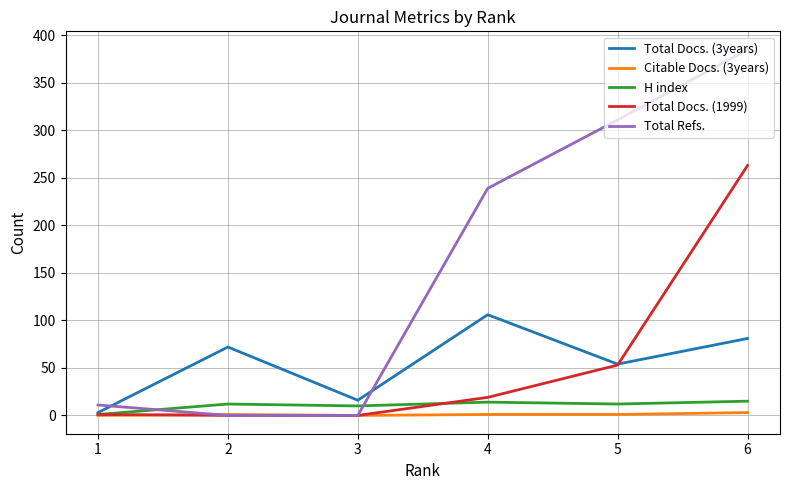

At how many categories does at least one series exceed 212?

3